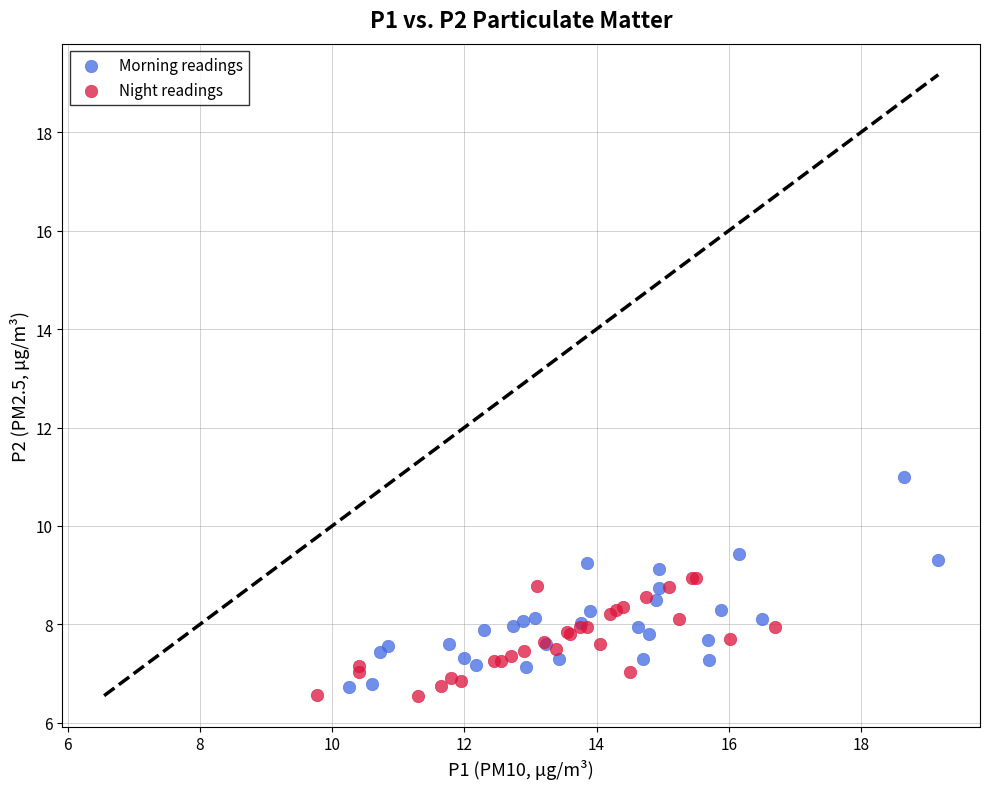

Which series has the largest Y range (max minus min)?

Morning readings